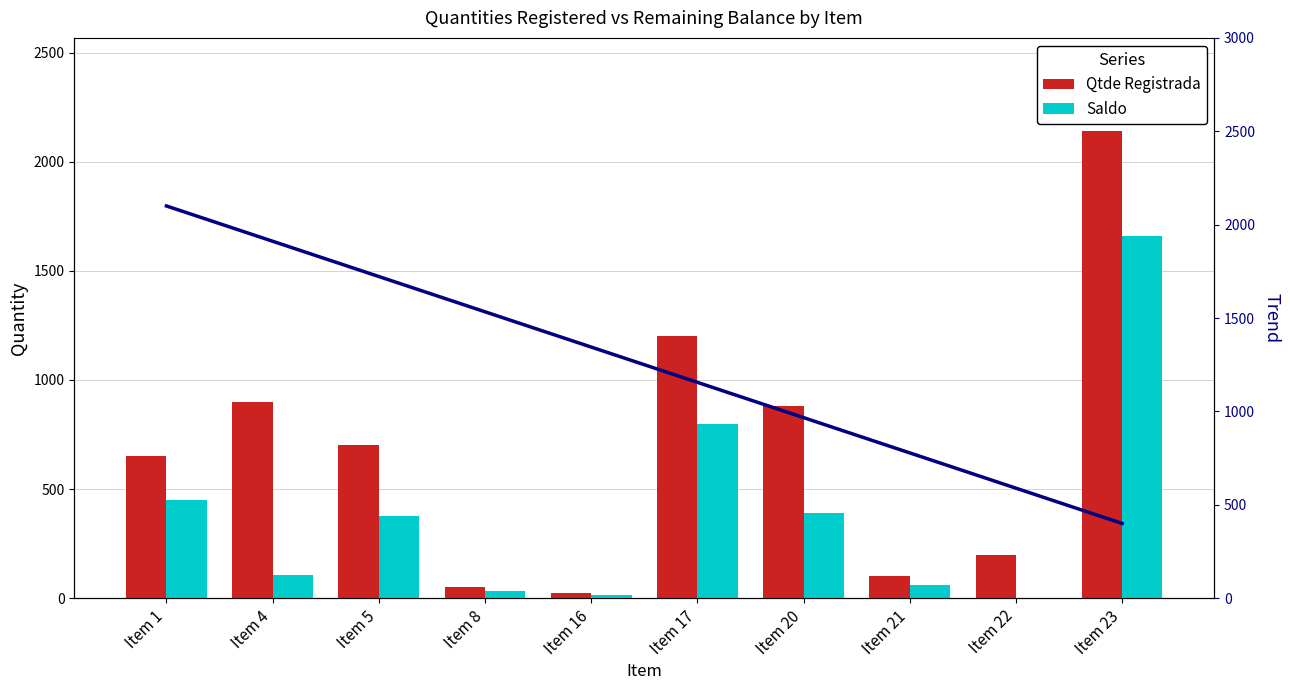

What are all the series names shown in the legend?

Qtde Registrada, Saldo